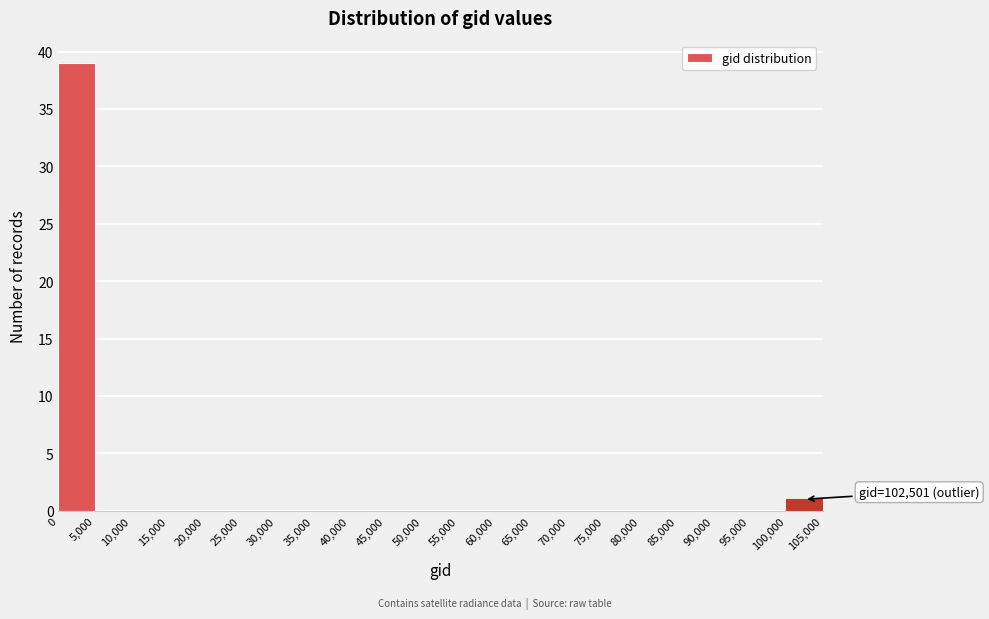

Which range on the x-axis has the tallest bar?

0 to 5,000